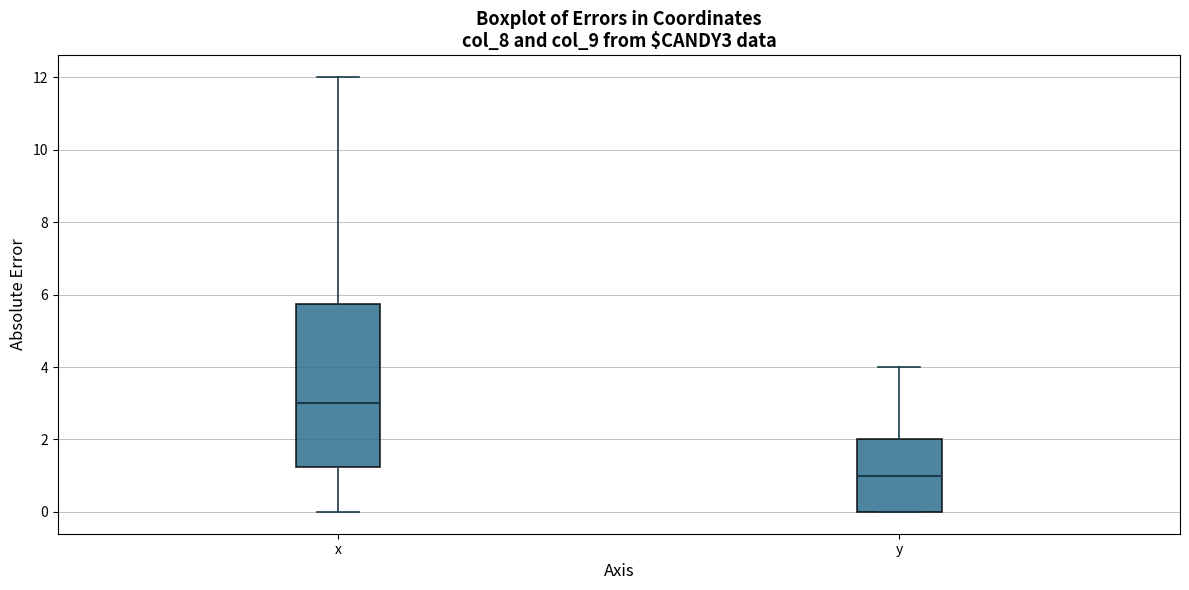

Which box is the tallest, from its lower edge to its upper edge?

x